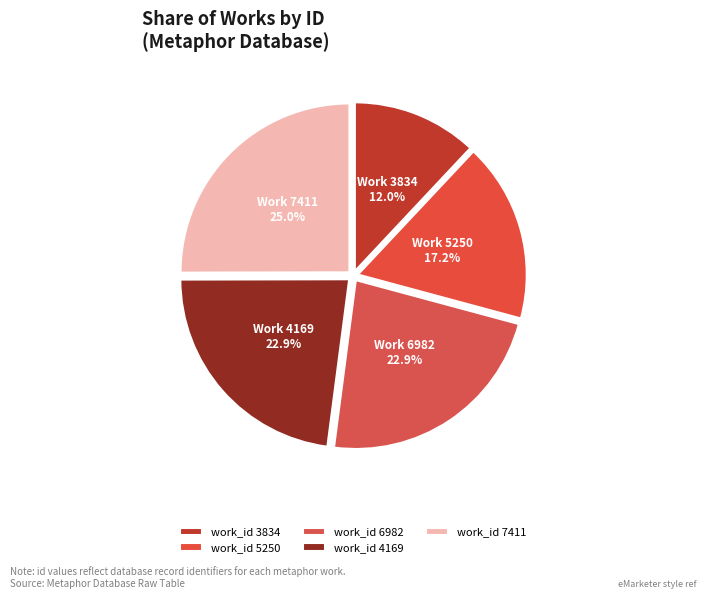

How many slices are in this pie chart?

5